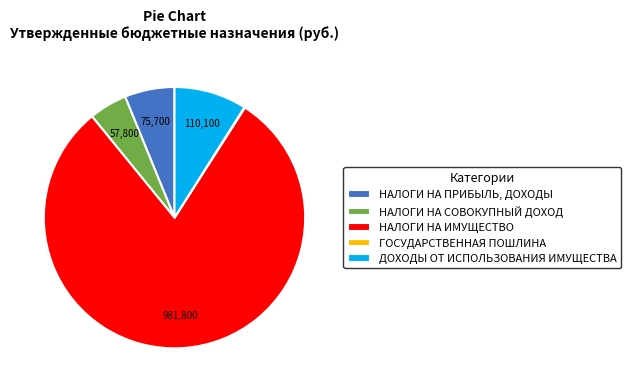

Which has a higher value, НАЛОГИ НА ПРИБЫЛЬ, ДОХОДЫ or НАЛОГИ НА СОВОКУПНЫЙ ДОХОД?

НАЛОГИ НА ПРИБЫЛЬ, ДОХОДЫ